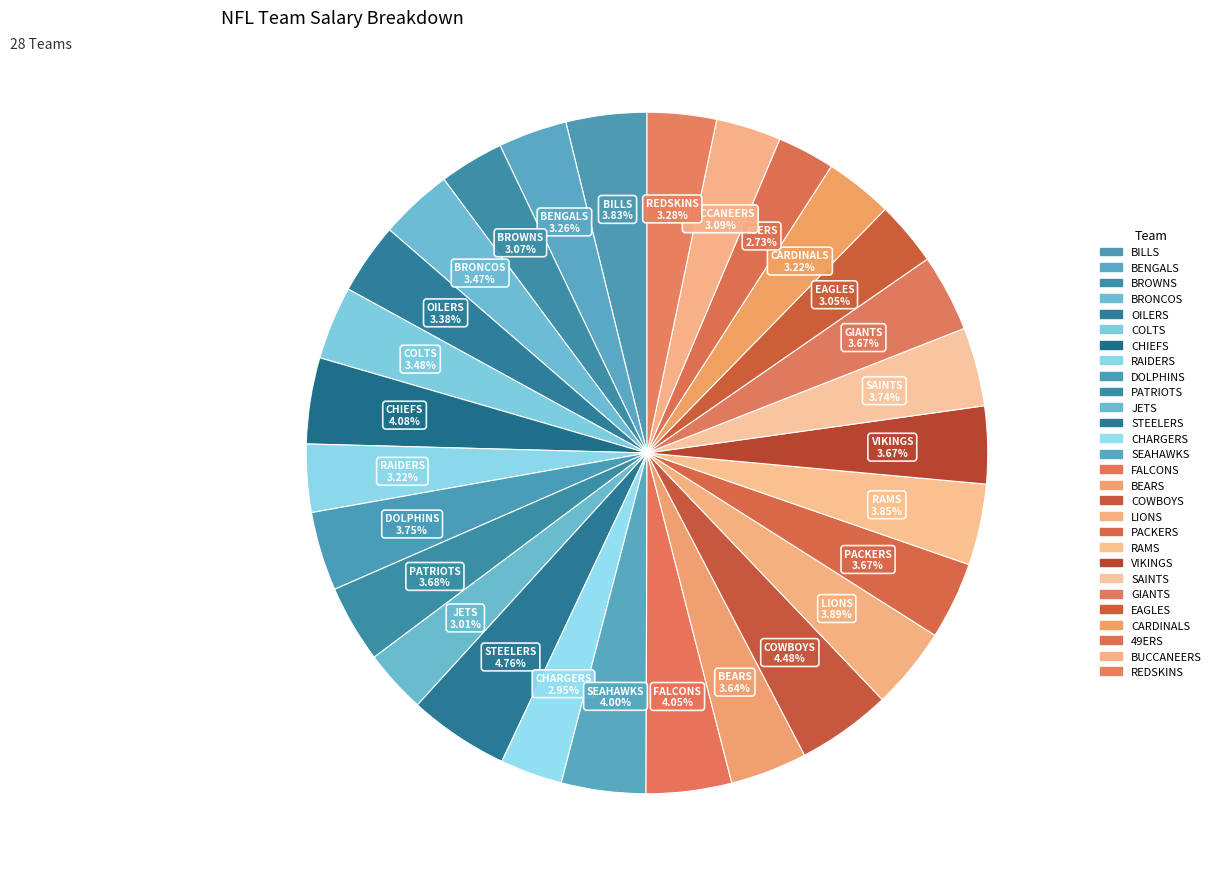

To the nearest percent, what is the difference between the COWBOYS and PATRIOTS slice percentages?

1%